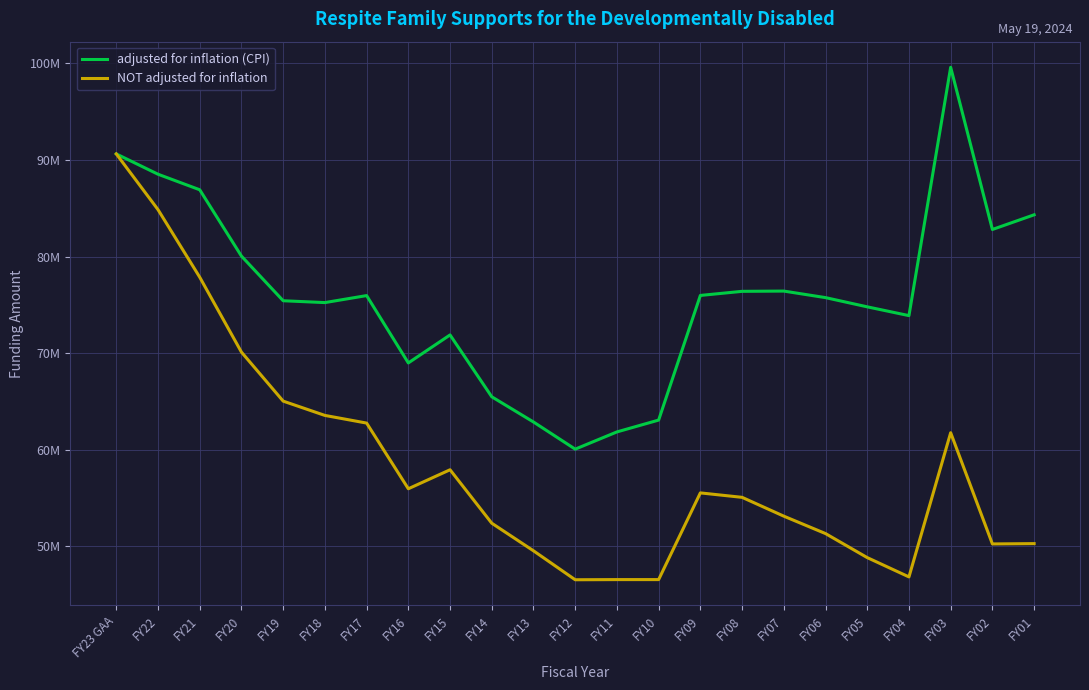

Which series has the largest total across all categories?

adjusted for inflation (CPI)